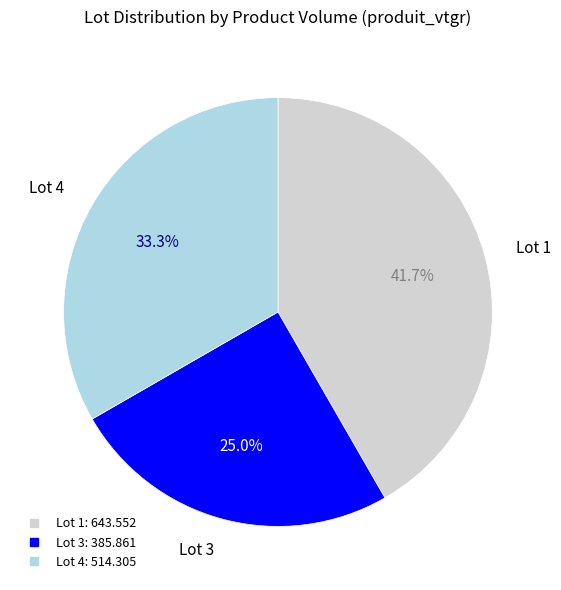

Is there any slice that represents more than half of the pie?

No